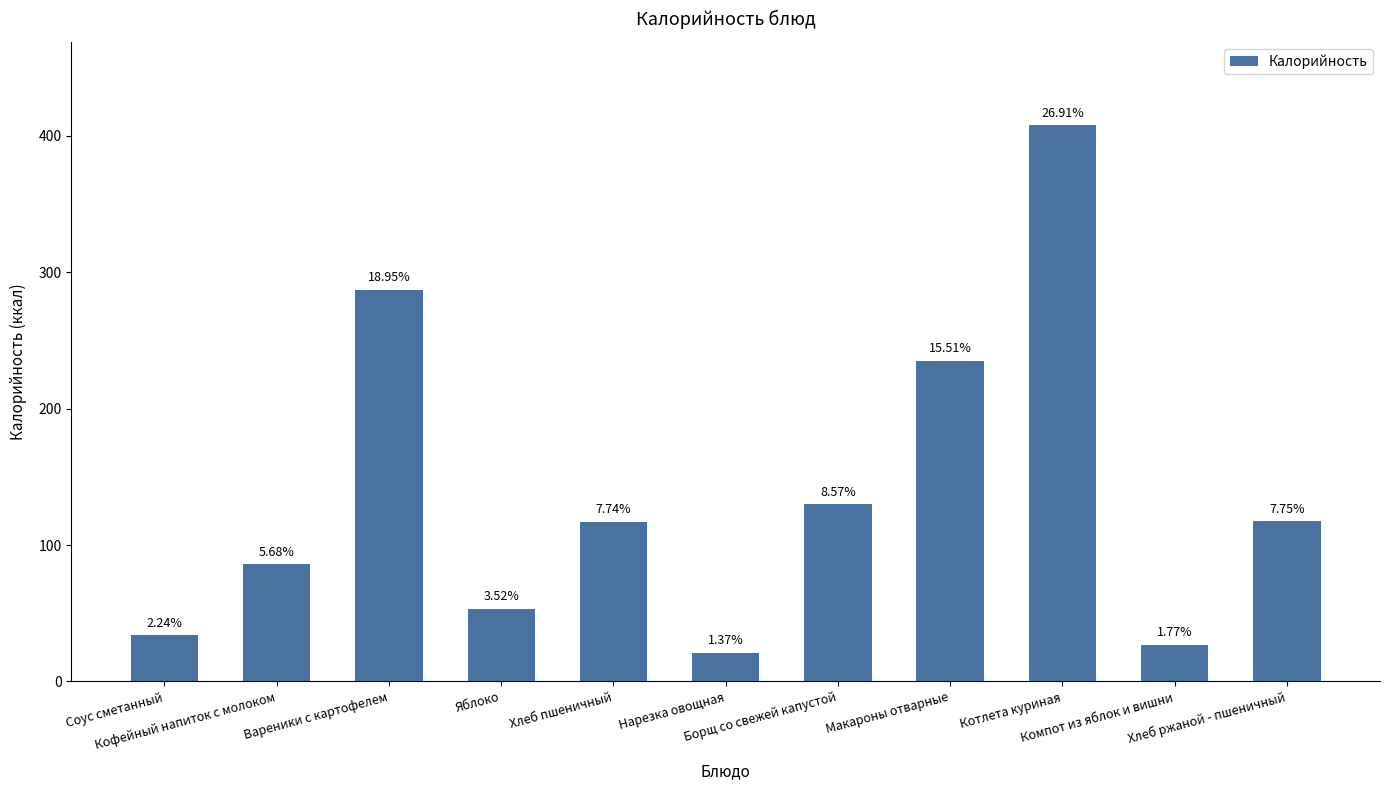

How many bars are there in total?

11